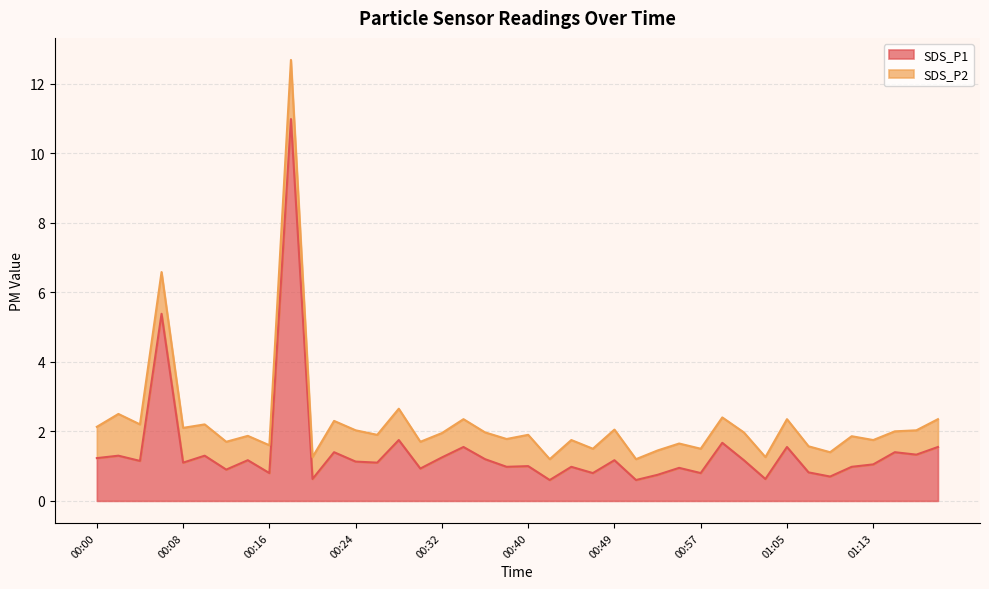

True or false: the data shows 1.2 at 01:01.

True